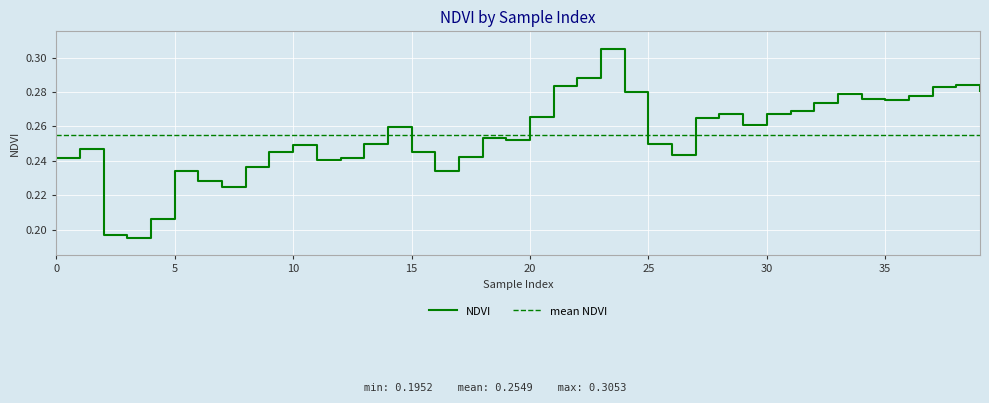

What is the approximate value at 10?

0.2